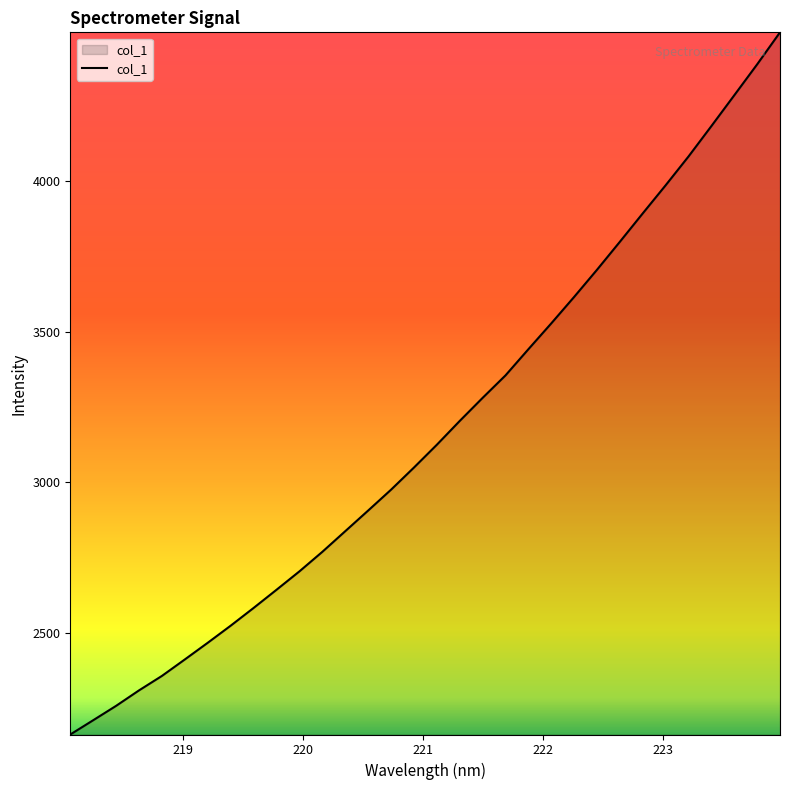

What is the difference between the maximum and minimum values?

2333.5